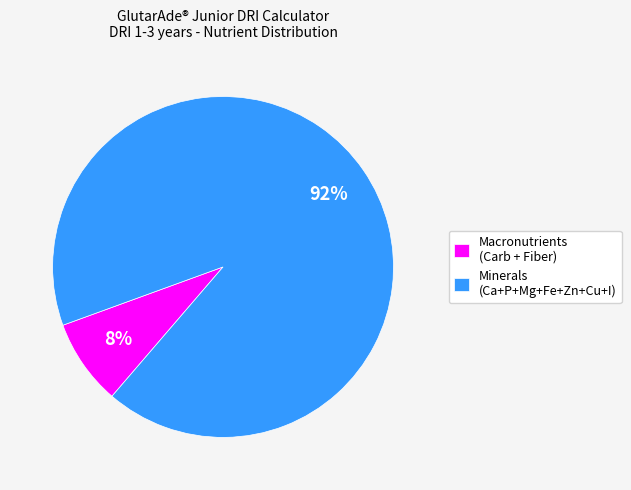

The Macronutrients (Carb + Fiber) slice represents 8% of the pie. True or false?

True